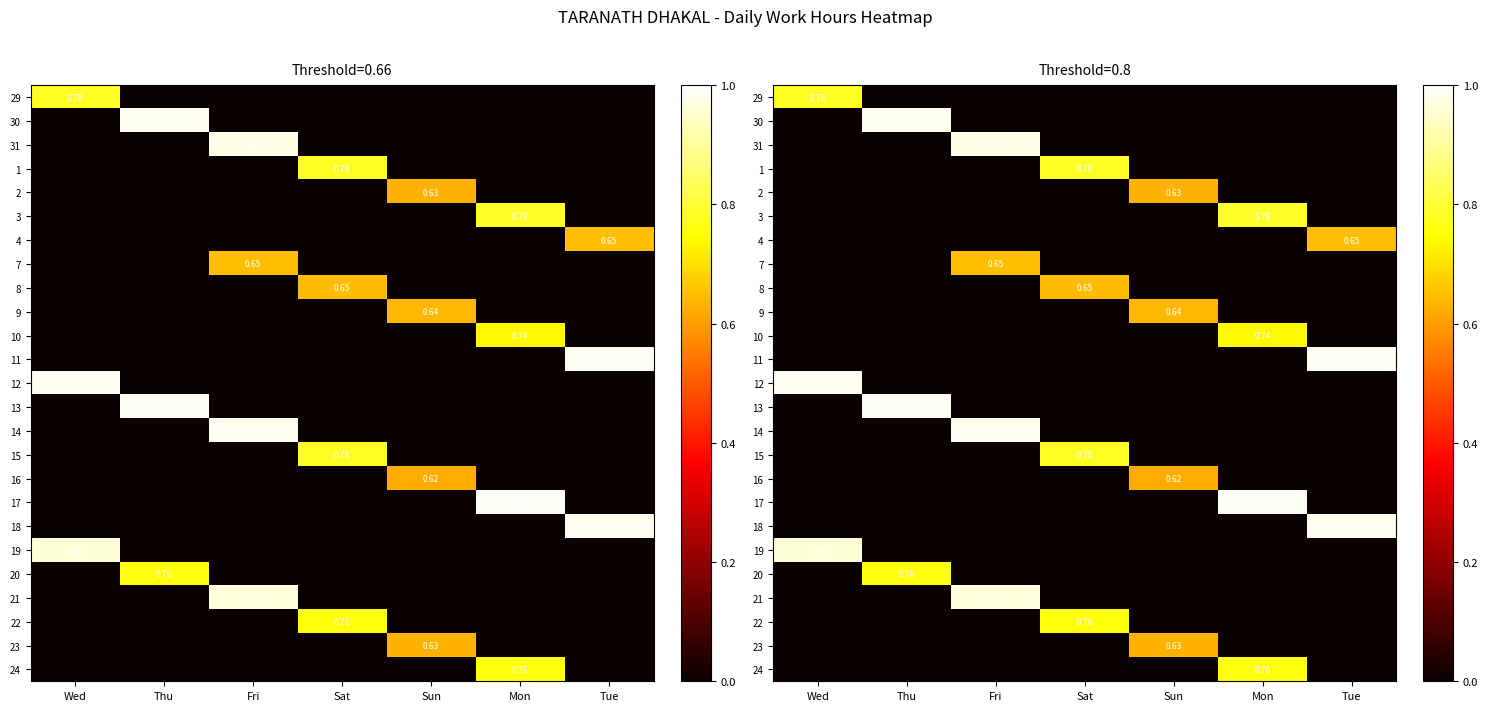

What is the difference between the maximum and minimum values in the 4 series?

0.7